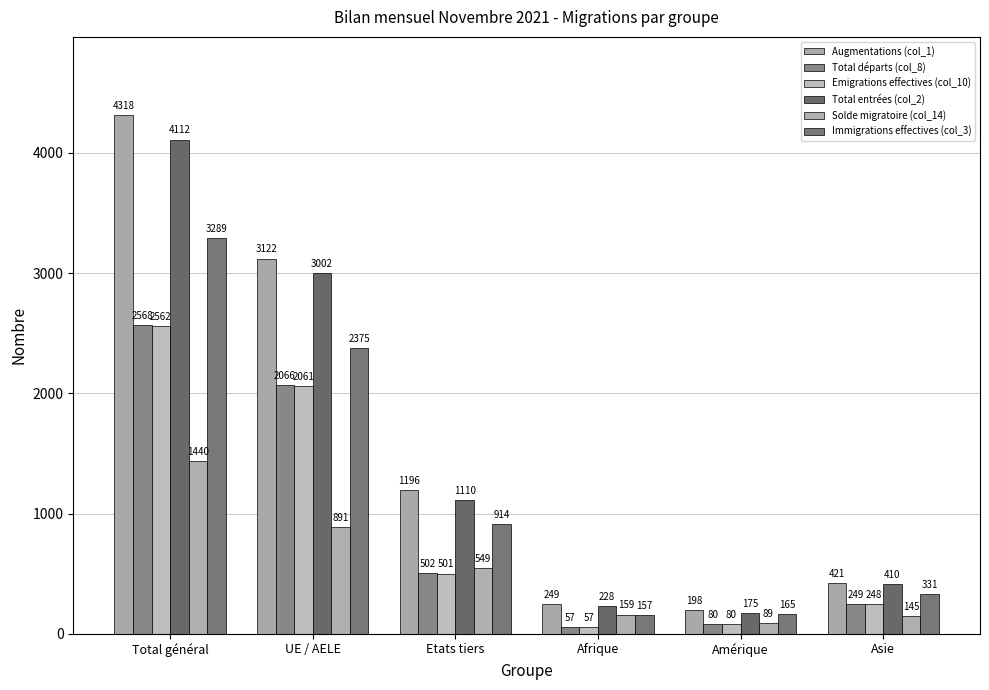

Between UE / AELE and Asie, which series saw the biggest shift?

Augmentations (col_1)